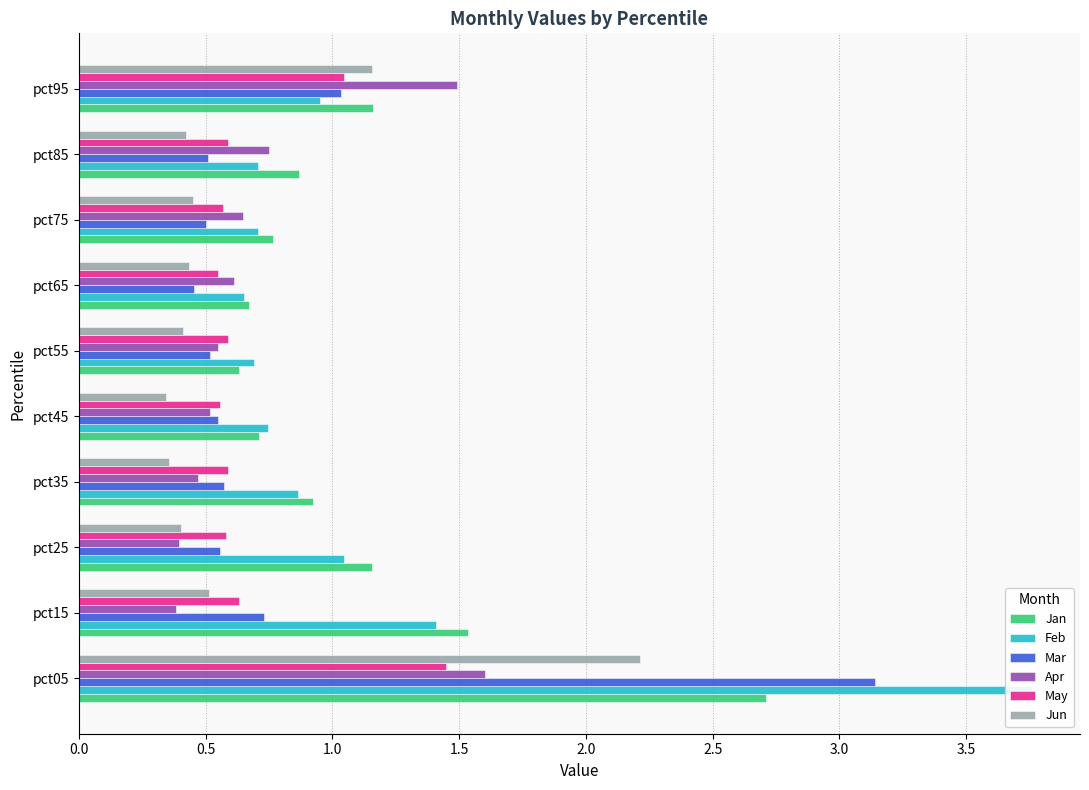

What is the highest value of the Apr series?

1.6